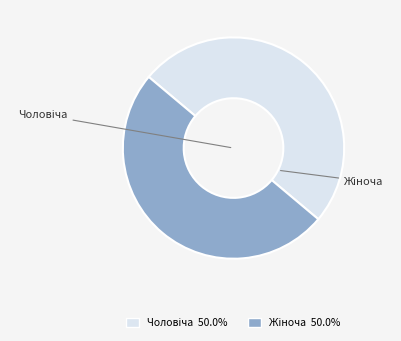

What percentage do Жіноча and Чоловіча together represent?

100.0%